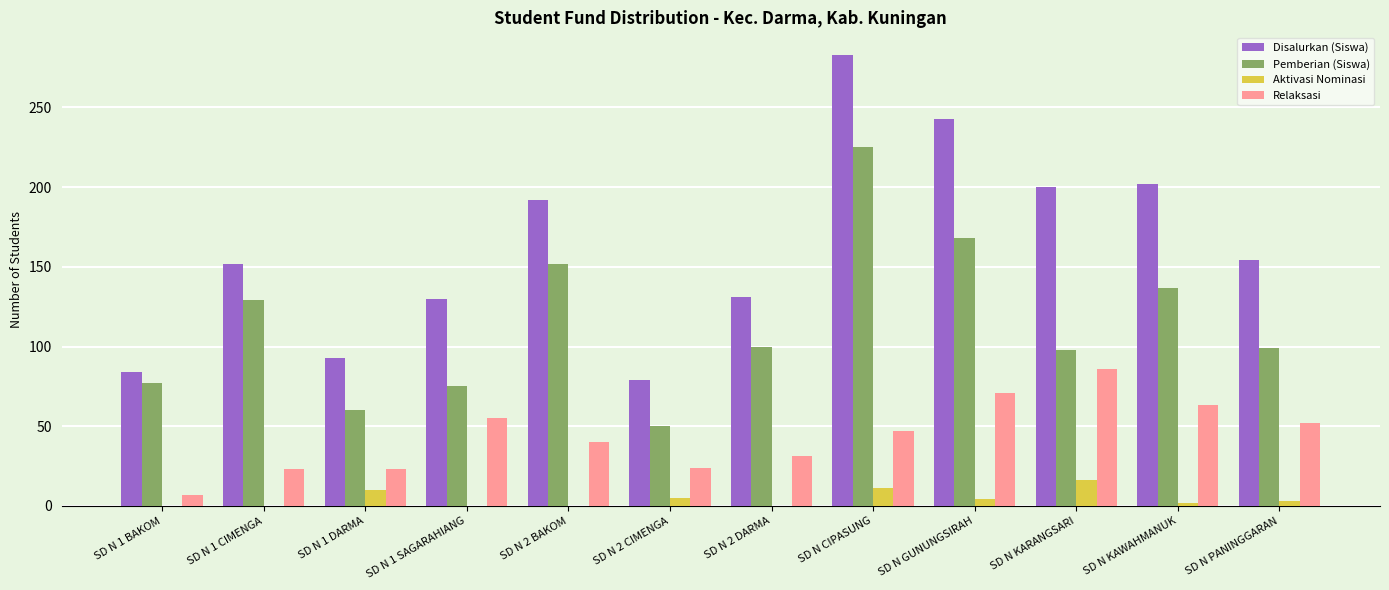

What is the total value across all series at SD N 2 BAKOM?

384